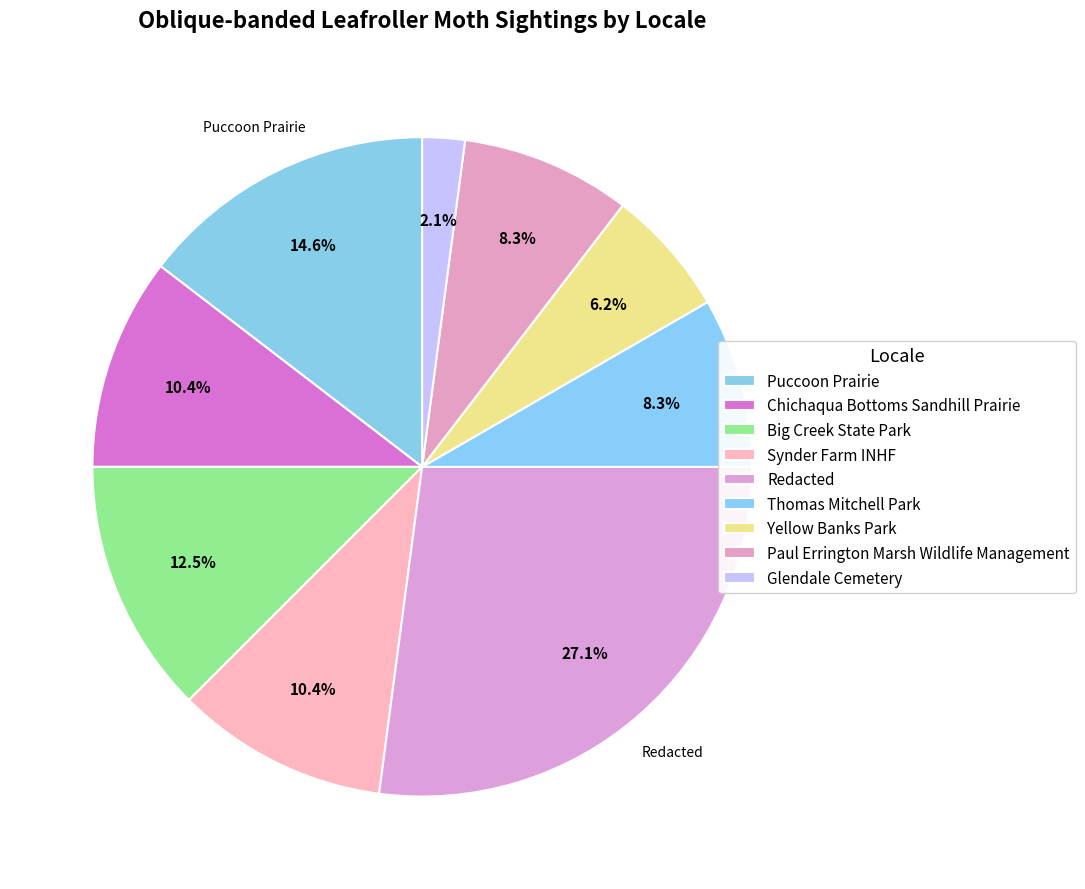

Rank the categories by value from highest to lowest.

Redacted, Puccoon Prairie, Big Creek State Park, Chichaqua Bottoms Sandhill Prairie, Synder Farm INHF, Thomas Mitchell Park, Paul Errington Marsh Wildlife Management, Yellow Banks Park, Glendale Cemetery